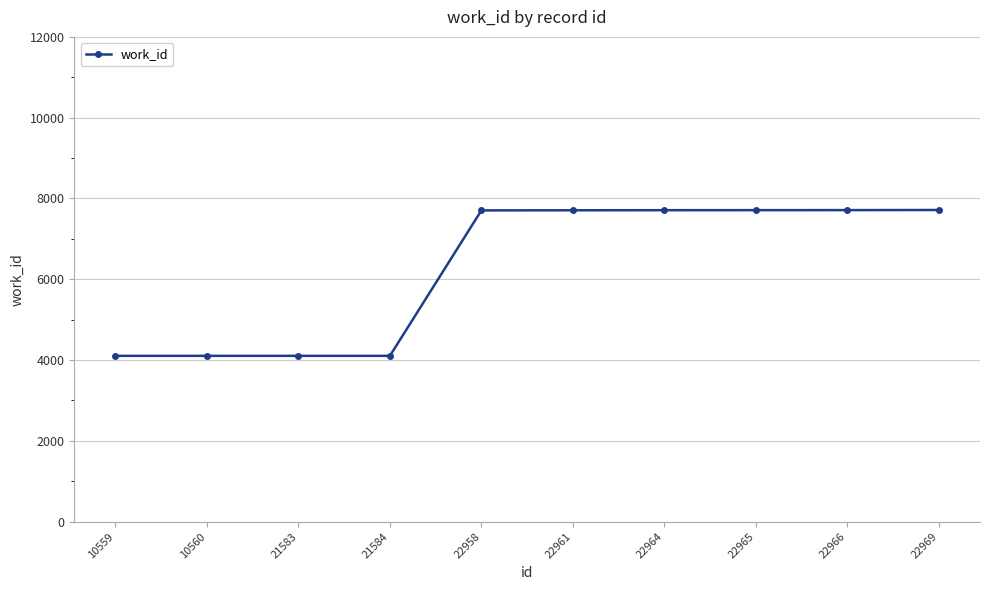

Is this an area chart (filled region under the line)?

No